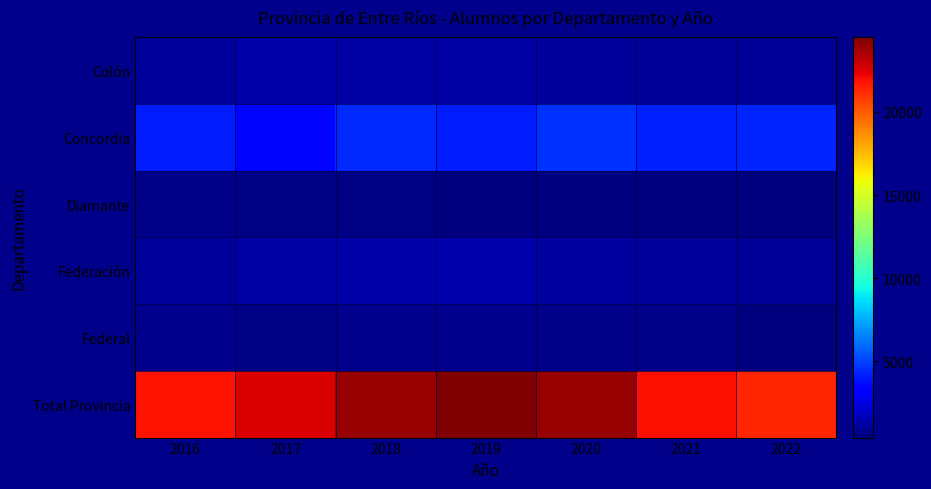

Reading left to right, transcribe all the data shown in this chart.

Colón: 2016=1029	2017=1306	2018=1227	2019=1200	2020=980	2021=932	2022=953
Concordia: 2016=4148	2017=3570	2018=4398	2019=4117	2020=4606	2021=4224	2022=4294
Diamante: 2016=621	2017=524	2018=540	2019=495	2020=447	2021=415	2022=438
Federación: 2016=1044	2017=1230	2018=1272	2019=1407	2020=1142	2021=1055	2022=921
Federal: 2016=781	2017=601	2018=755	2019=754	2020=662	2021=621	2022=435
Total Provincia: 2016=21789	2017=22542	2018=24011	2019=24489	2020=23947	2021=21872	2022=21380